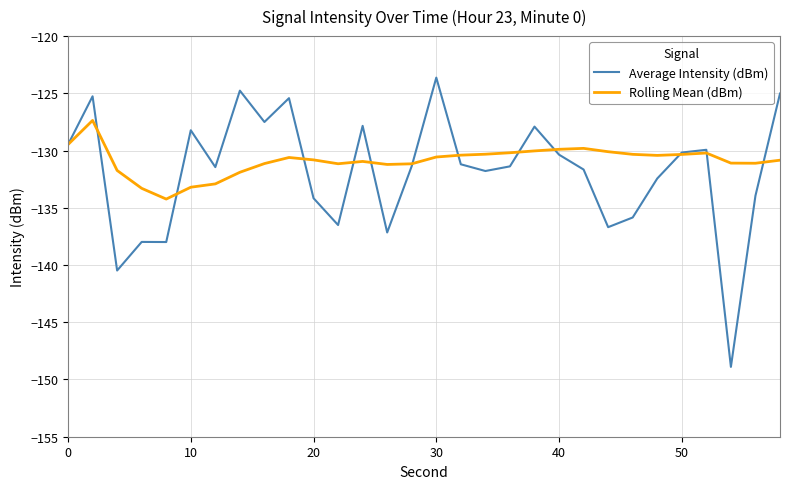

What is the highest value of the Average Intensity (dBm) series?

-123.6